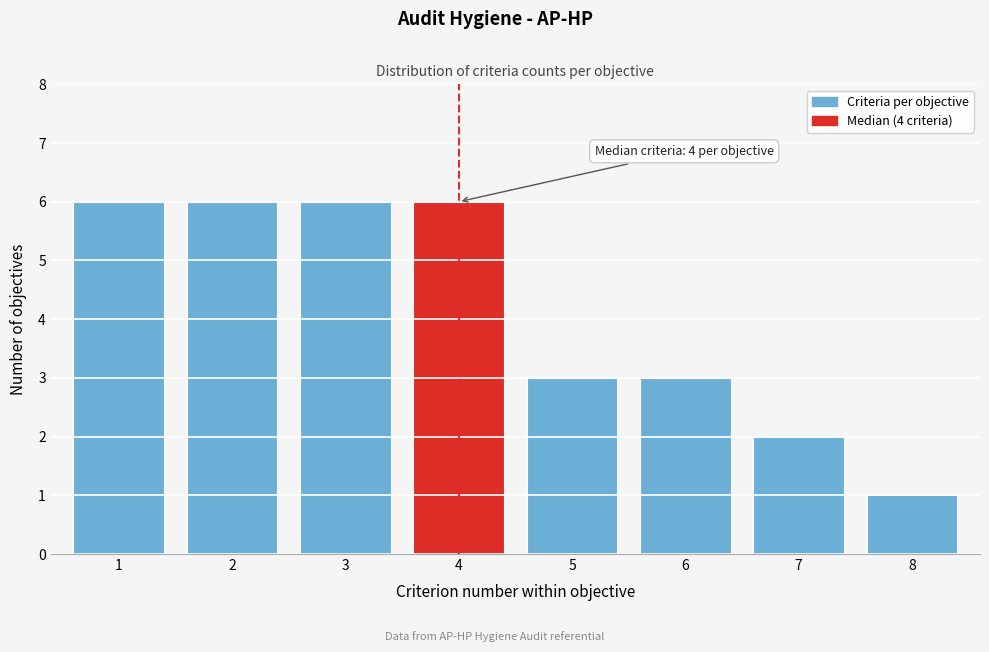

Reading left to right, transcribe all the data shown in this chart.

1=6	2=6	3=6	4=6	5=3	6=3	7=2	8=1